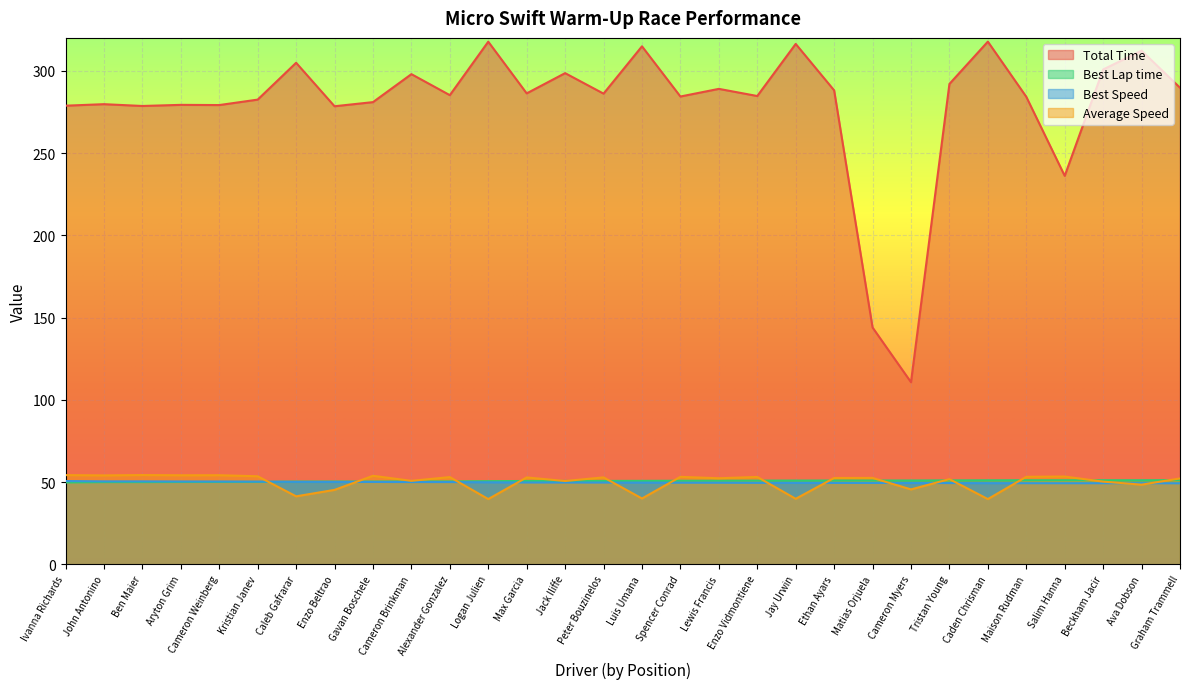

The Average Speed series shows 15.1 at Matias Orjuela. True or false?

False